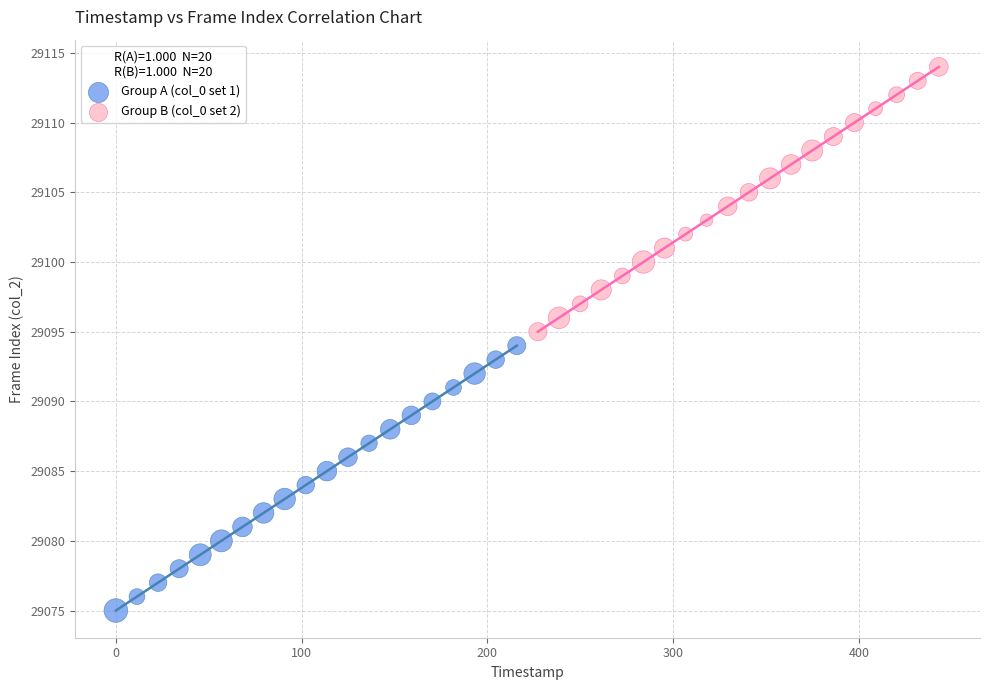

What are all the series names shown in the legend?

Group A (col_0 set 1), Group B (col_0 set 2)